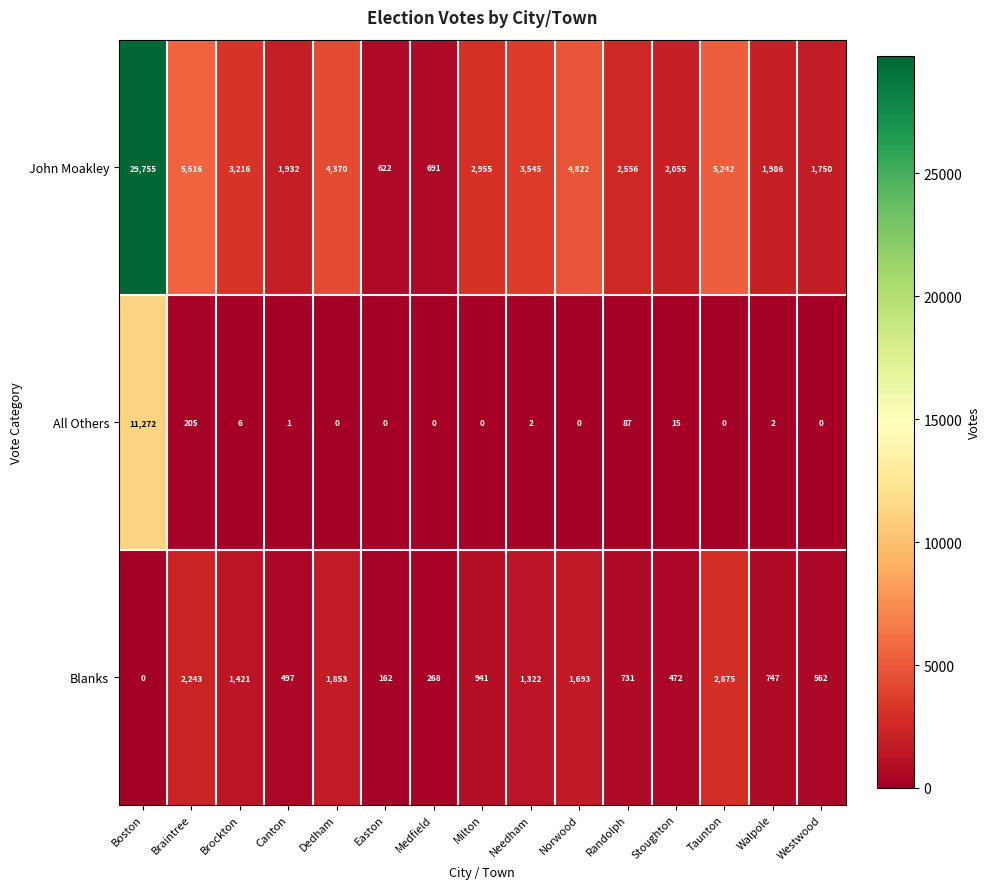

List the series in order of their peak value, highest first.

John Moakley, All Others, Blanks